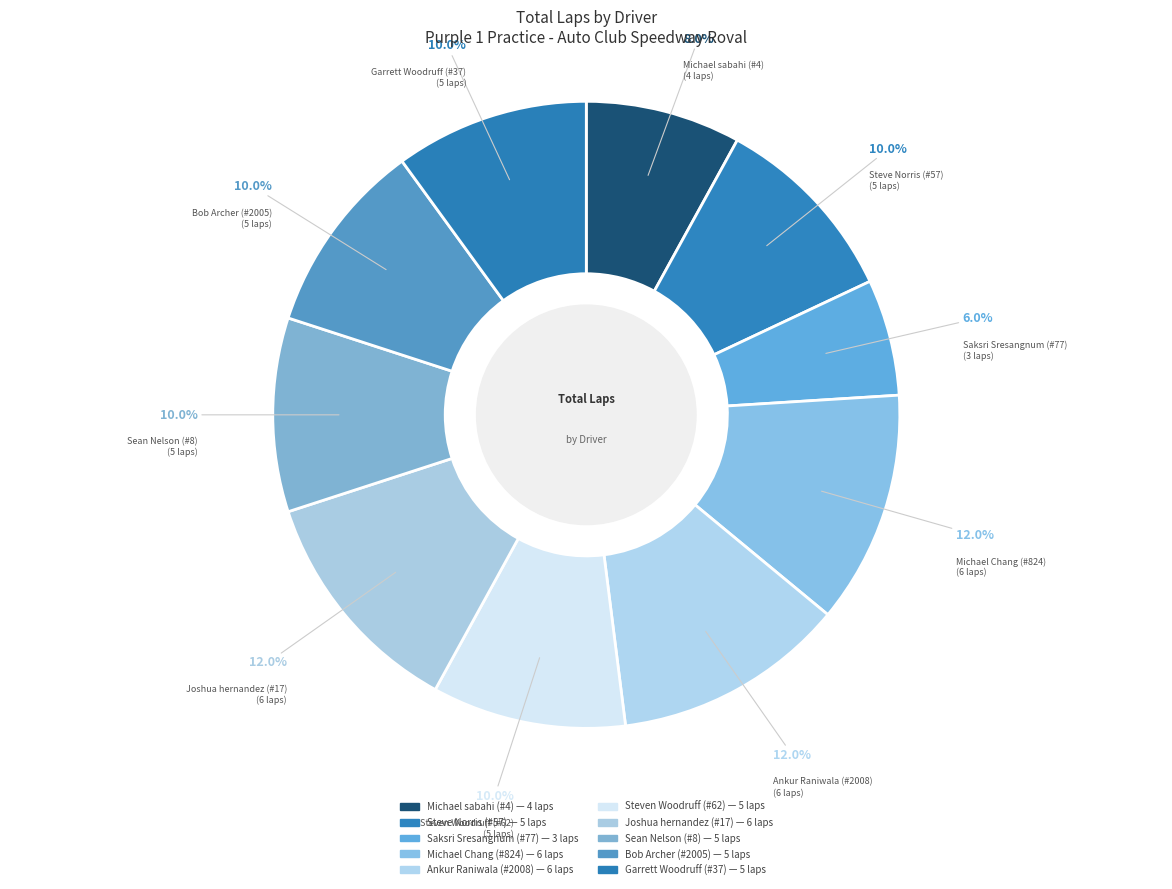

What percentage do Michael Chang (#824) and Ankur Raniwala (#2008) together represent?

24.0%